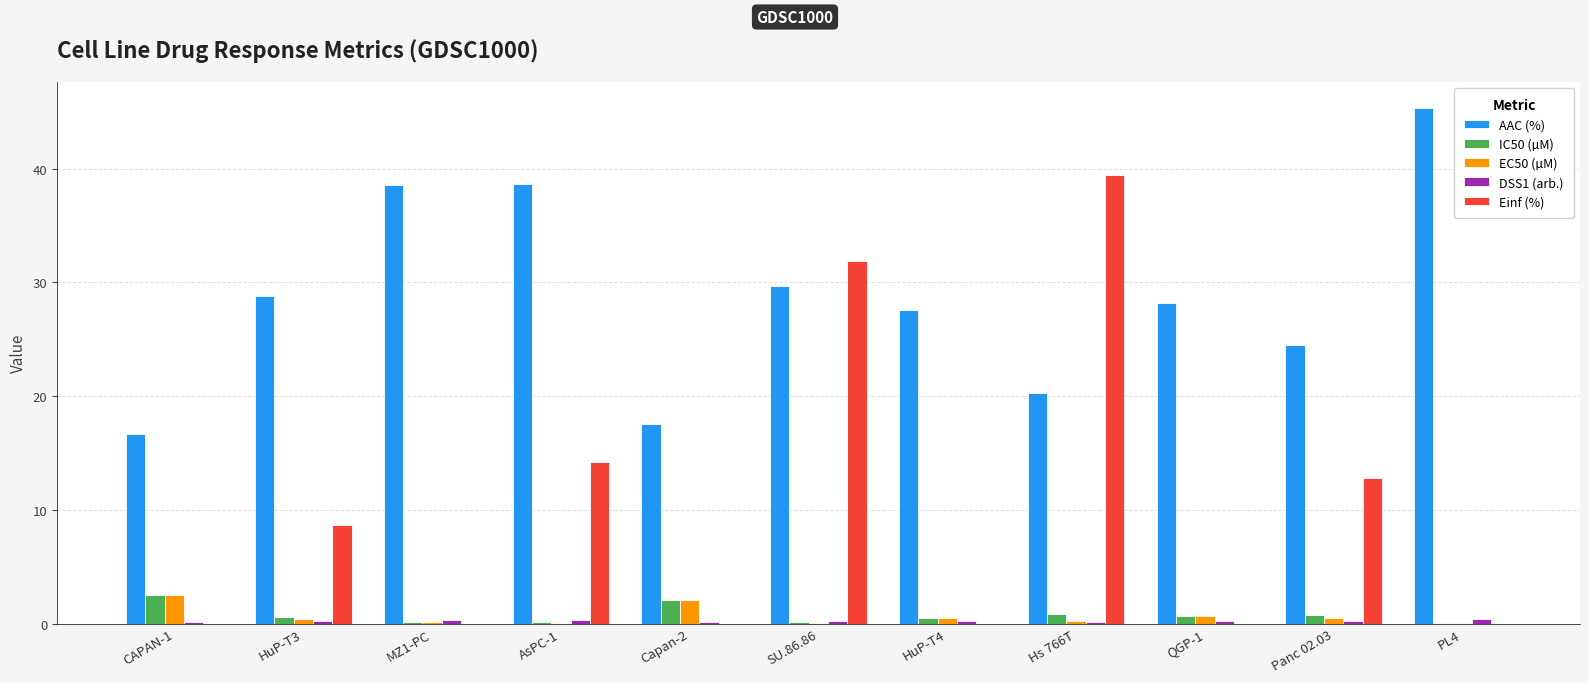

At which label does AAC (%) reach its peak?

PL4